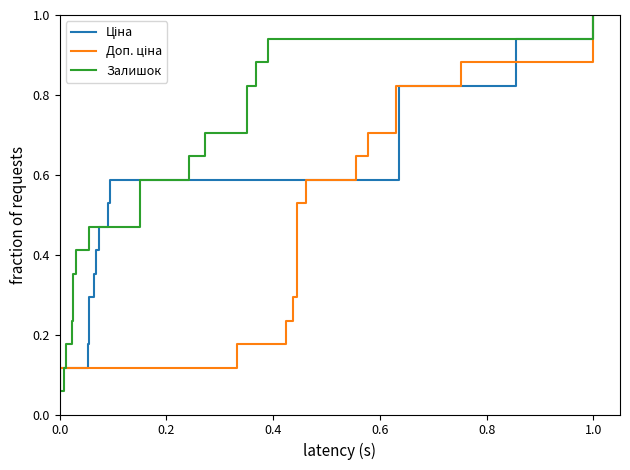

What is the maximum value for Залишок?

1.0